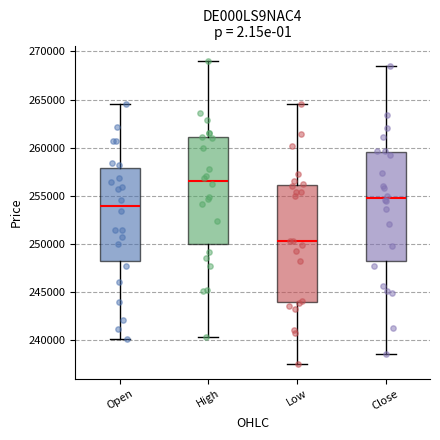

Reading left to right, read every box against the y-axis: the position of its median line, the range the box covers, and the ends of its whiskers. The values are not printed on the chart, so give them approximately, as read against the axis.

Open: median 254000, box 248000 to 258000, whiskers 240000 to 264500
High: median 256500, box 250000 to 261000, whiskers 240500 to 269000
Low: median 250500, box 244000 to 256000, whiskers 237500 to 264500
Close: median 255000, box 248000 to 259500, whiskers 238500 to 268500